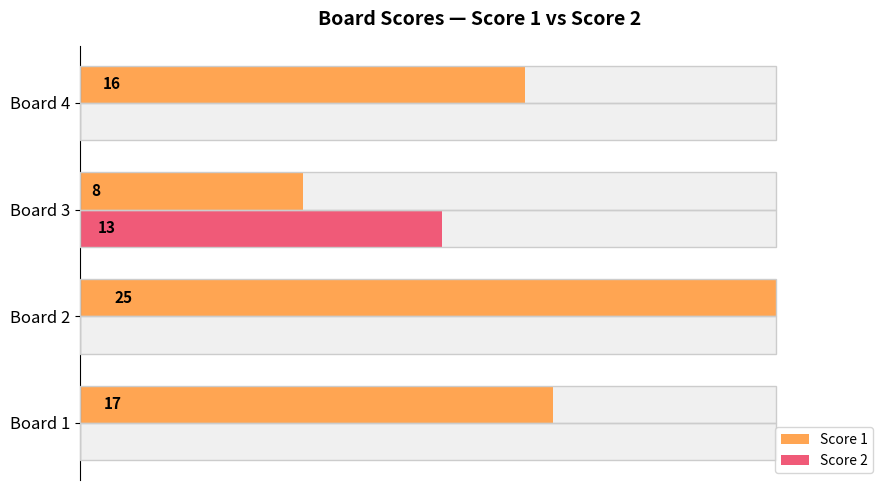

List the series in order of their overall mean, highest first.

Score 1, Score 2